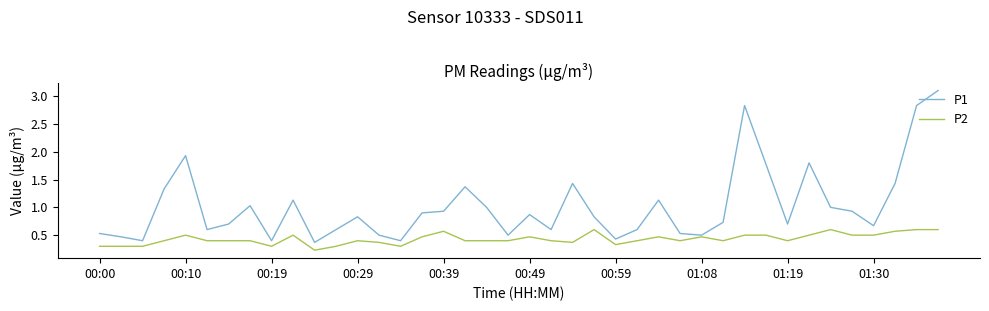

Rank the series by their maximum value, from highest to lowest.

P1, P2